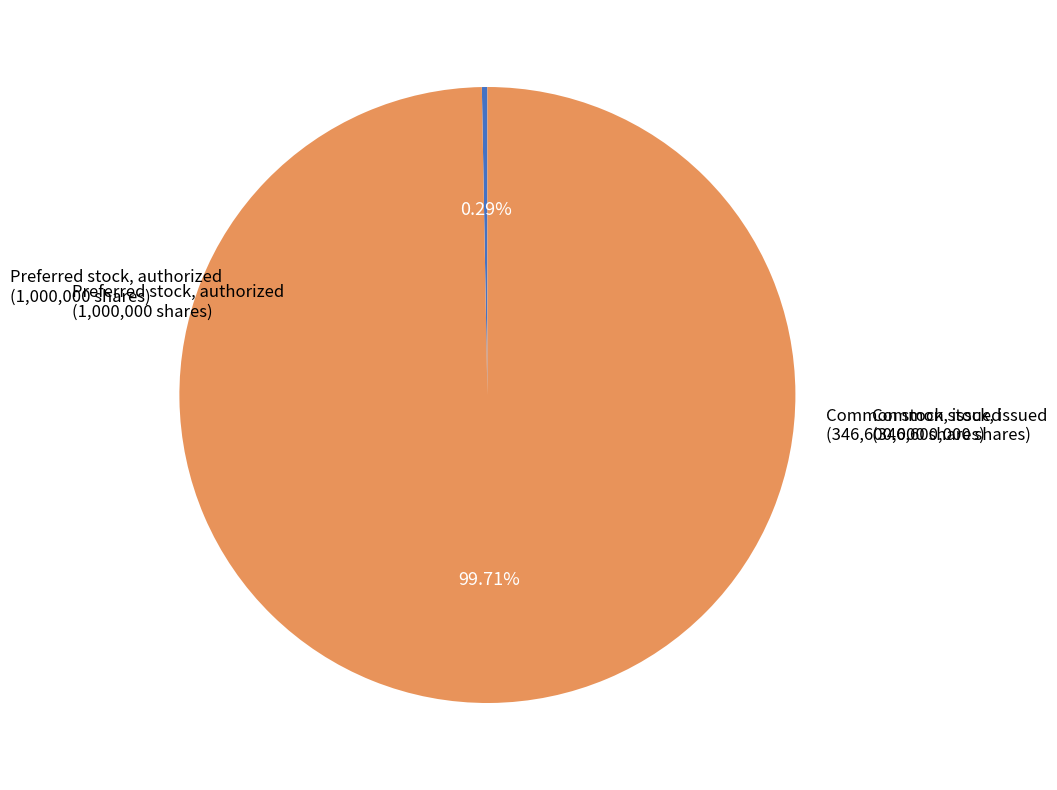

Does any single category account for the majority?

Yes